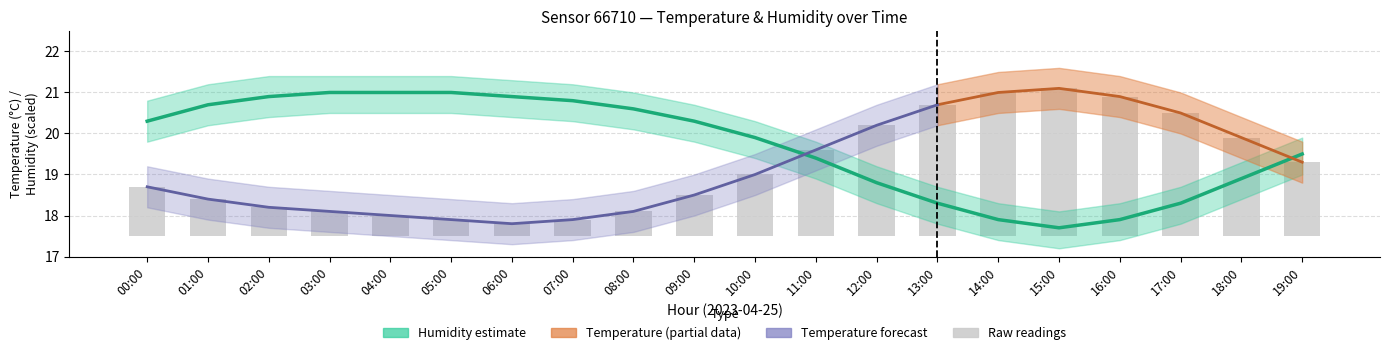

What is the average value of the Humidity series?

19.7